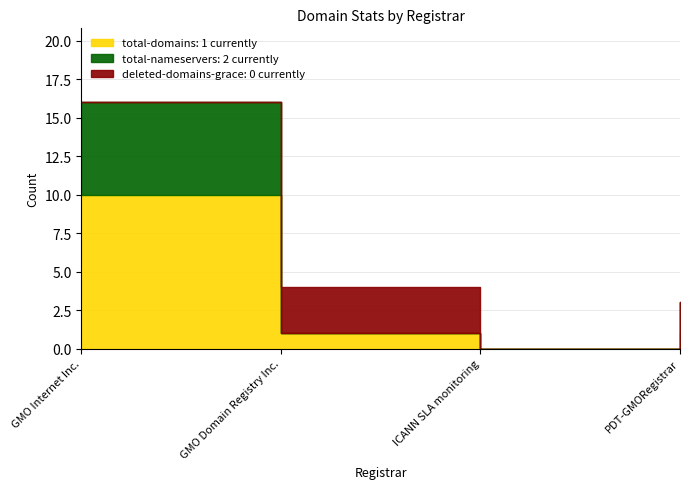

How many total-nameservers values are between 0 and 6?

4